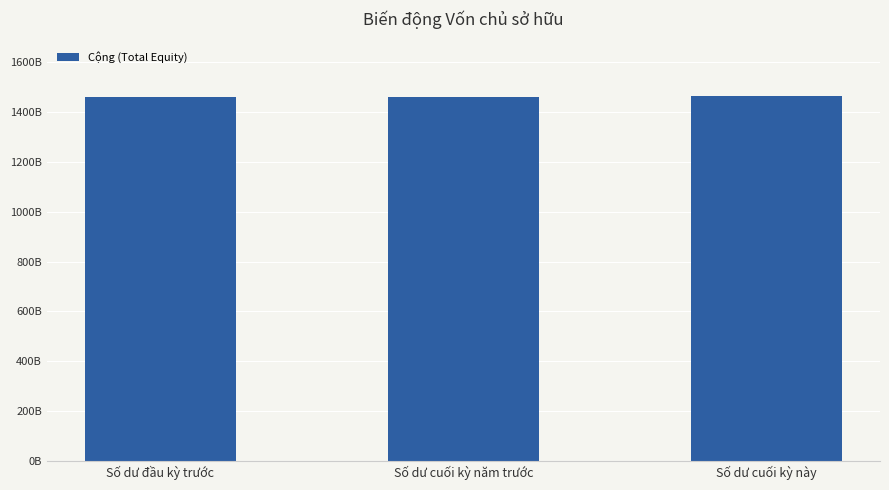

Are the bars horizontal?

No